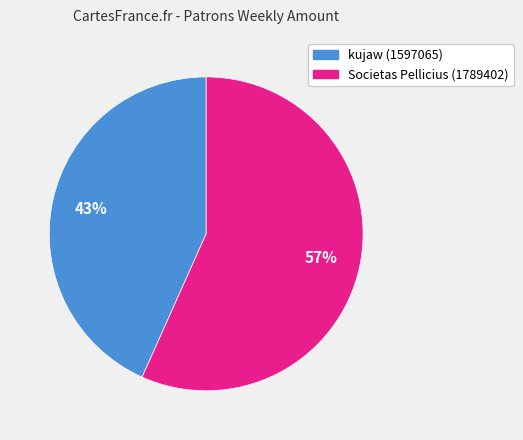

Which slice is the smallest?

kujaw (1597065)